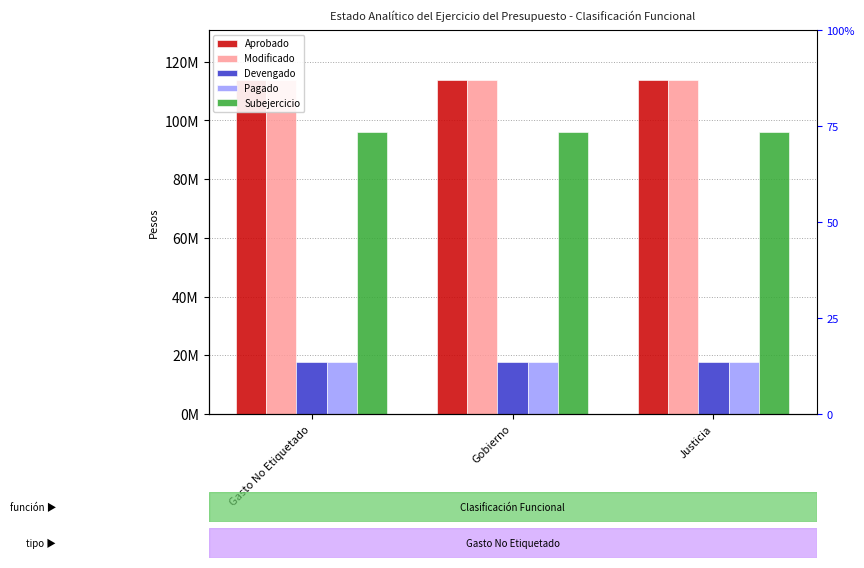

Is it true that Devengado equals 17757206.2 at Gobierno?

True